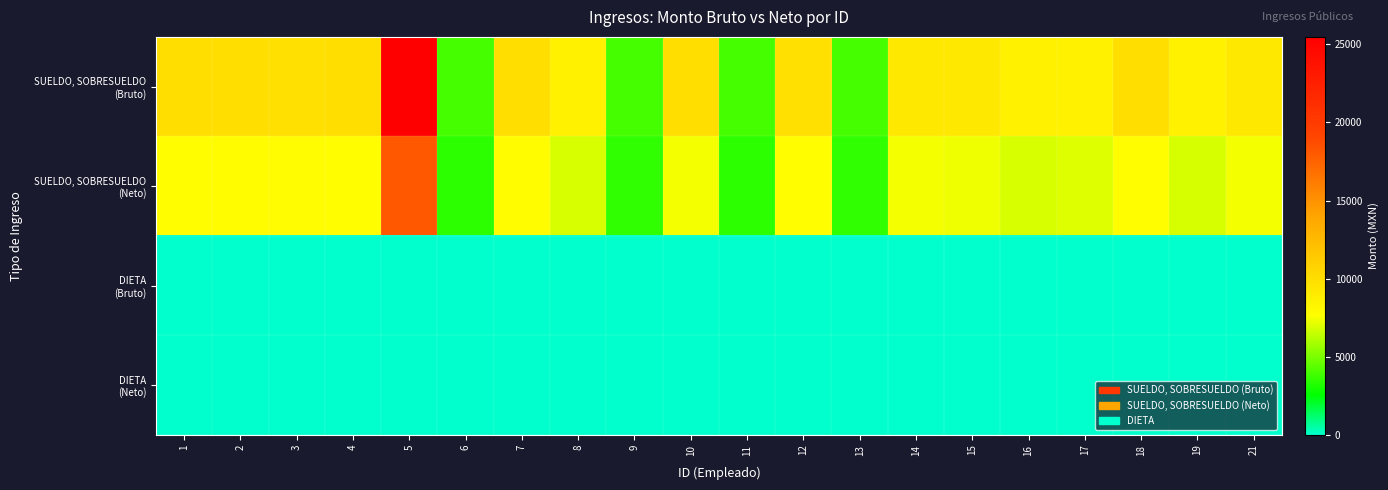

At which category is the sum across all series the highest?

5